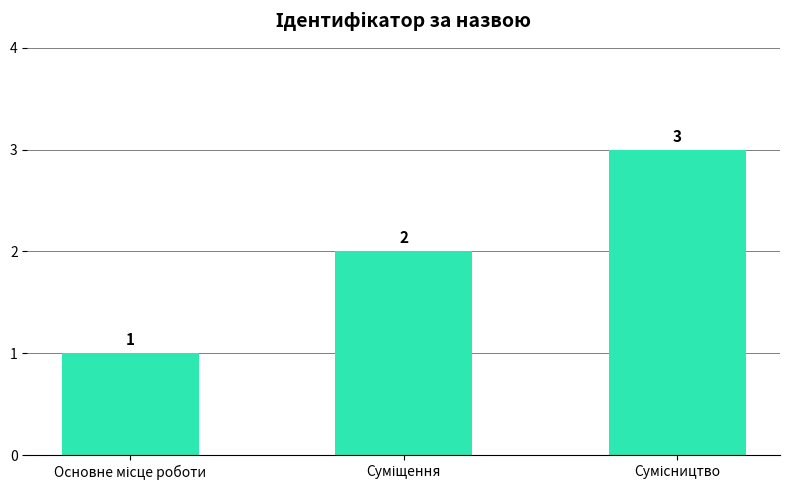

Are the bars horizontal?

No